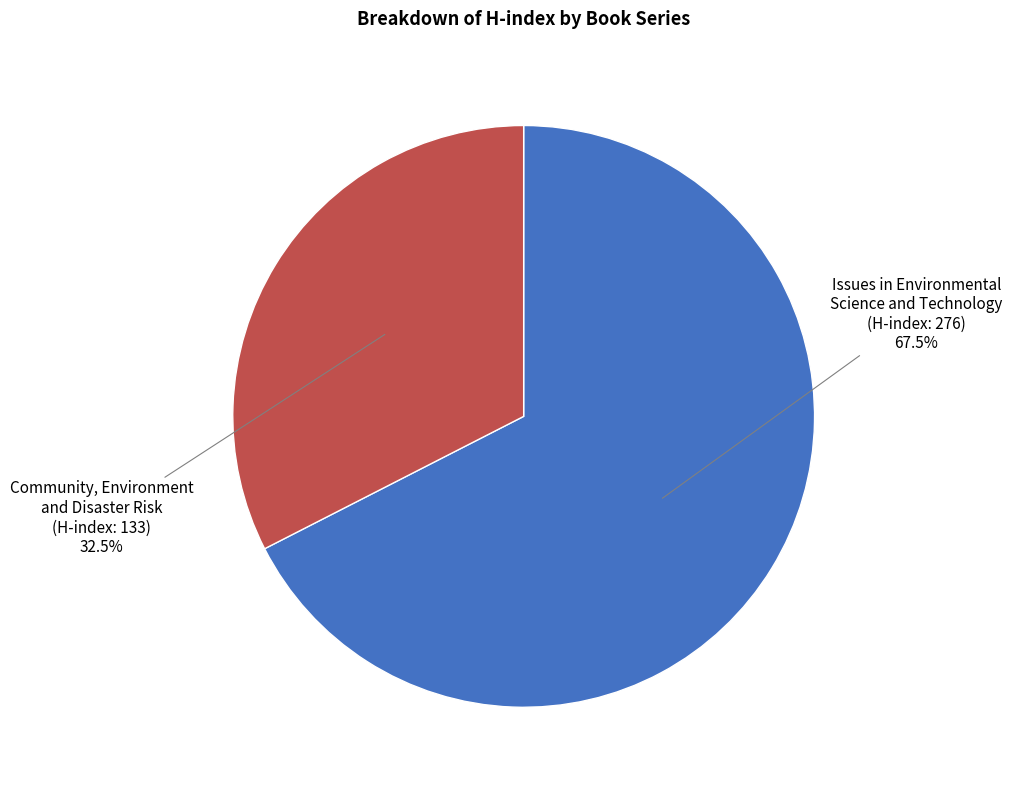

How many segments does this pie chart have?

2